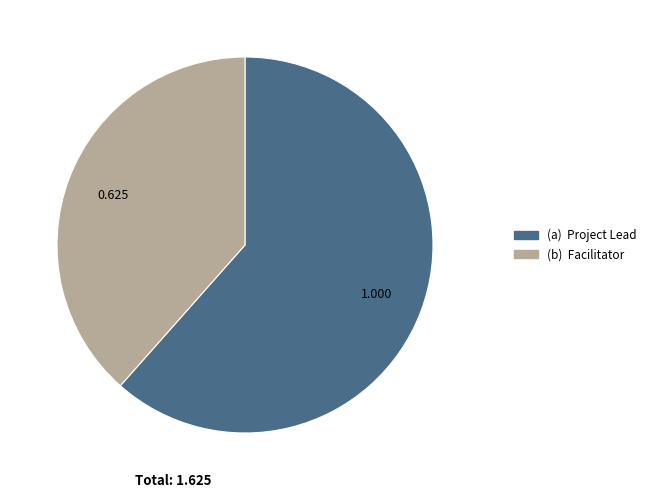

Count the number of slices in the pie.

2